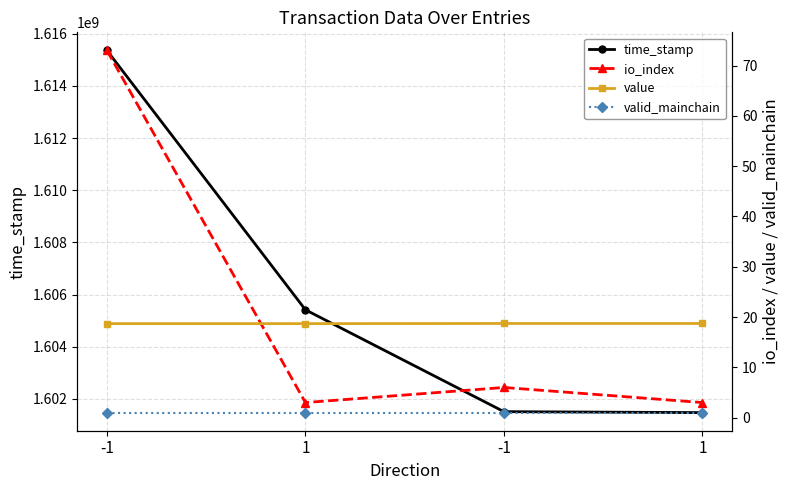

What is the label of the 2nd point from the right?

-1